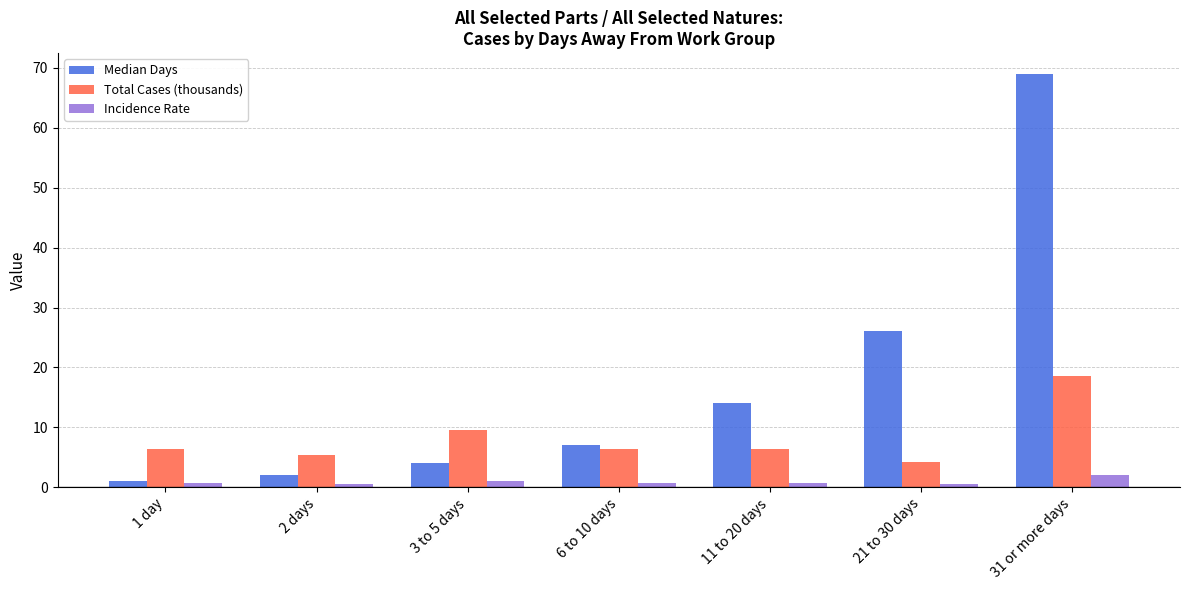

What is the highest value of the Median Days series?

69.0